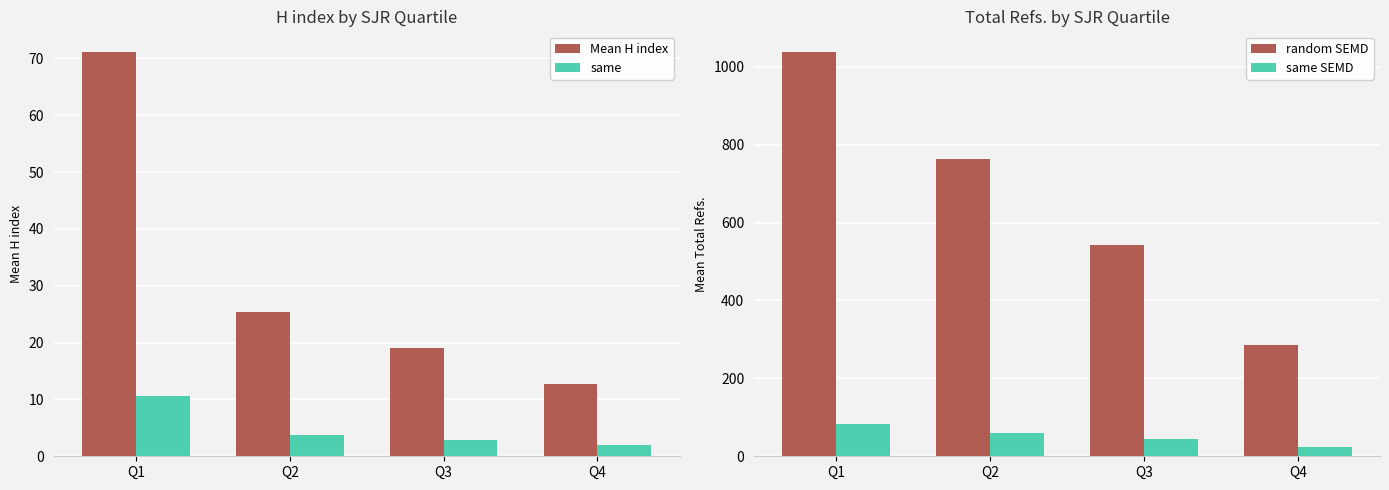

Is it true that same SEMD equals 61.0 at Q2?

True